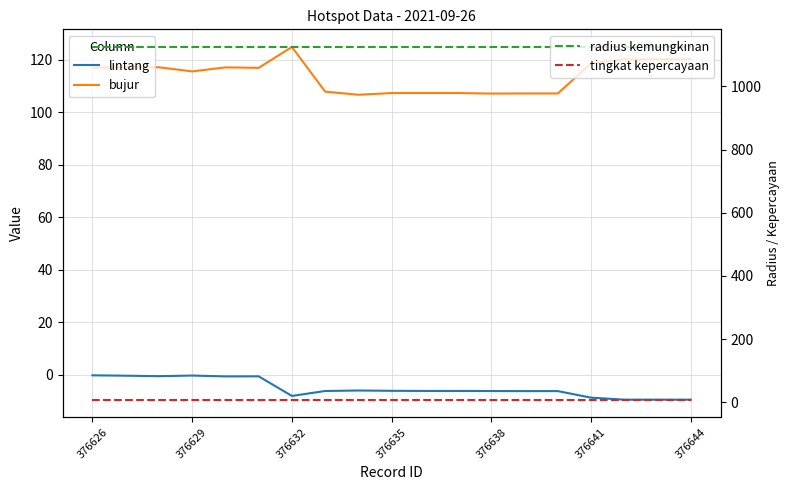

True or false: radius kemungkinan and bujur cross at least once.

False